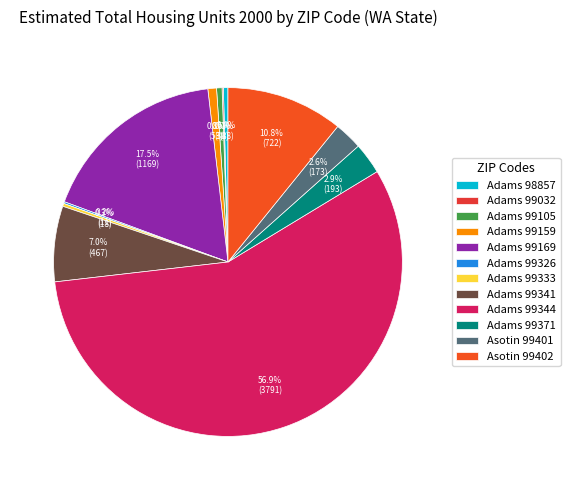

What is the smallest slice in the pie chart?

Adams 99032